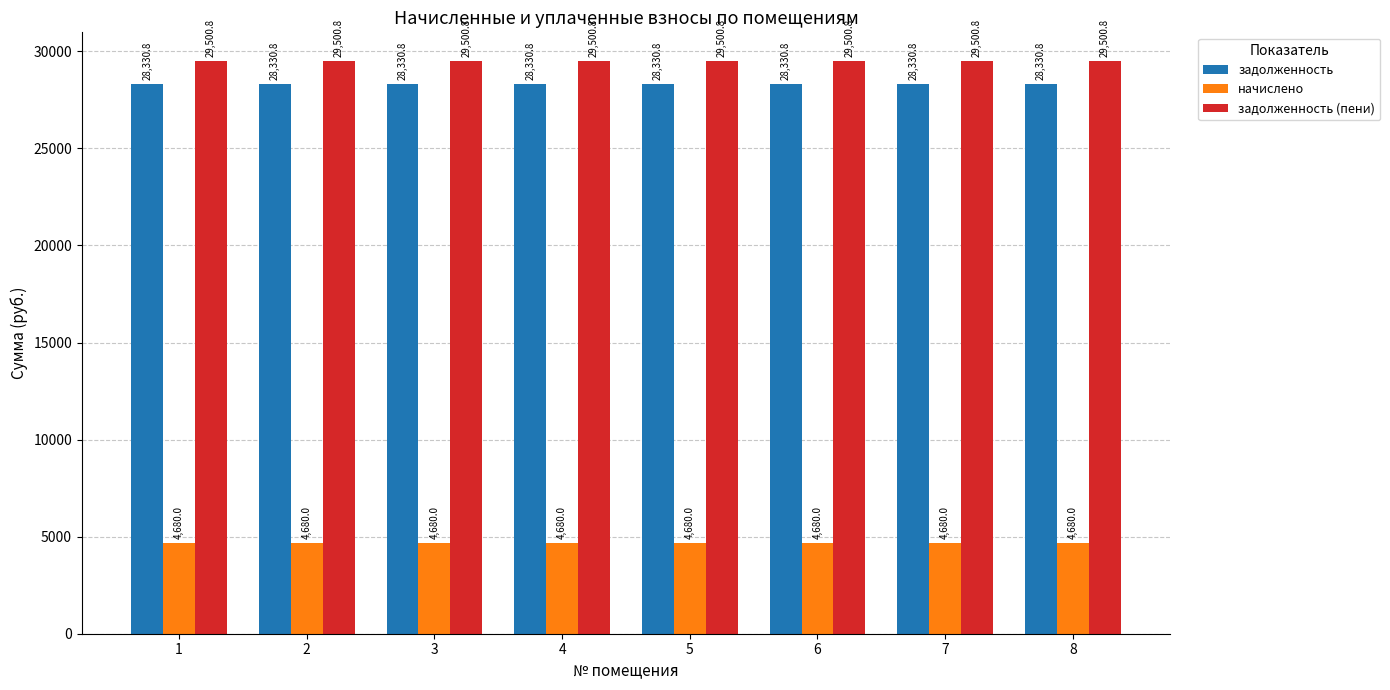

What is the value of the начислено bar at the 6th from the left?

4680.0